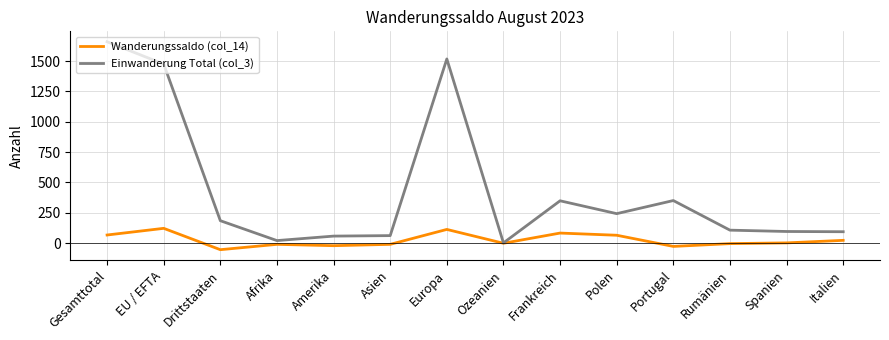

What is the spread (max minus min) of values at Frankreich?

266